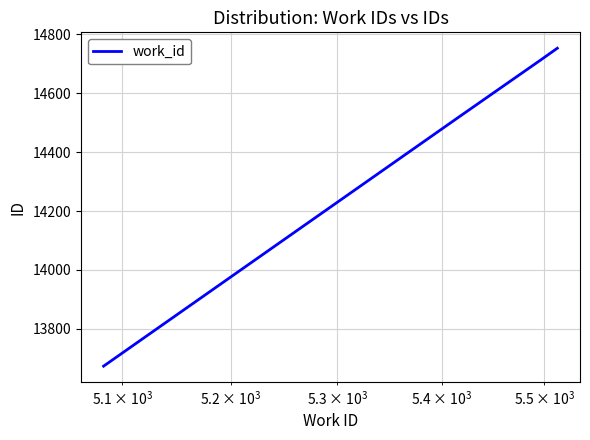

How many lines are shown in the chart?

1